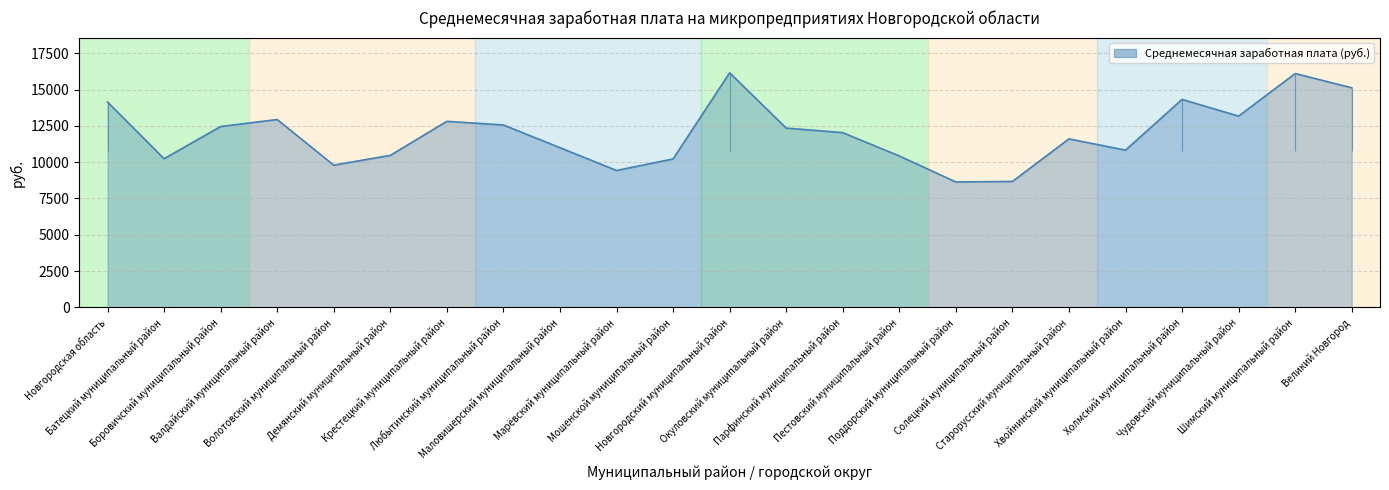

Which label corresponds to the smallest value in the chart?

Поддорский муниципальный район